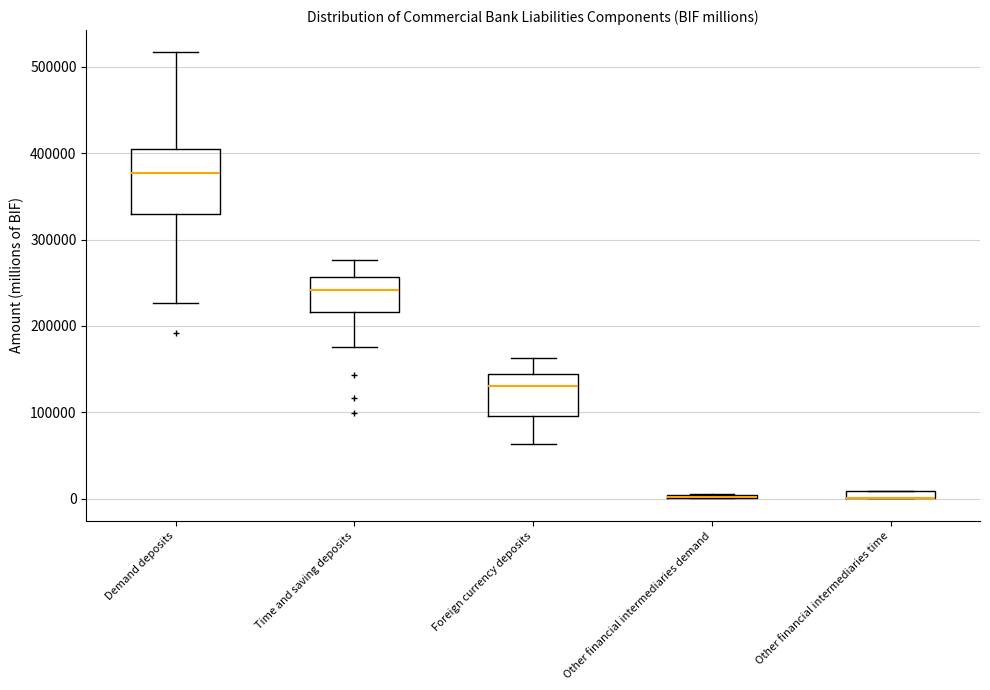

Where is the lower edge of the box for Foreign currency deposits on the y-axis? The values are not printed on the chart, so give them approximately, as read against the axis.

100000